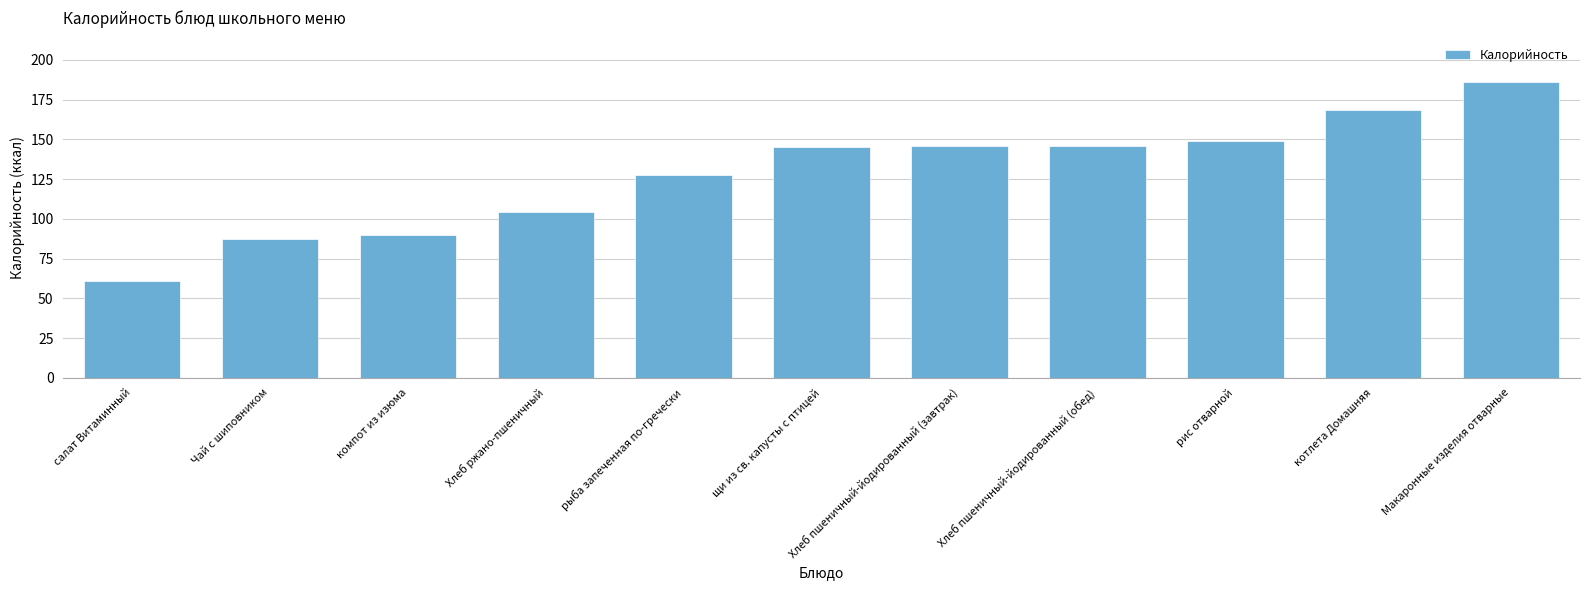

What position from the left is рыба запеченная по-гречески?

5